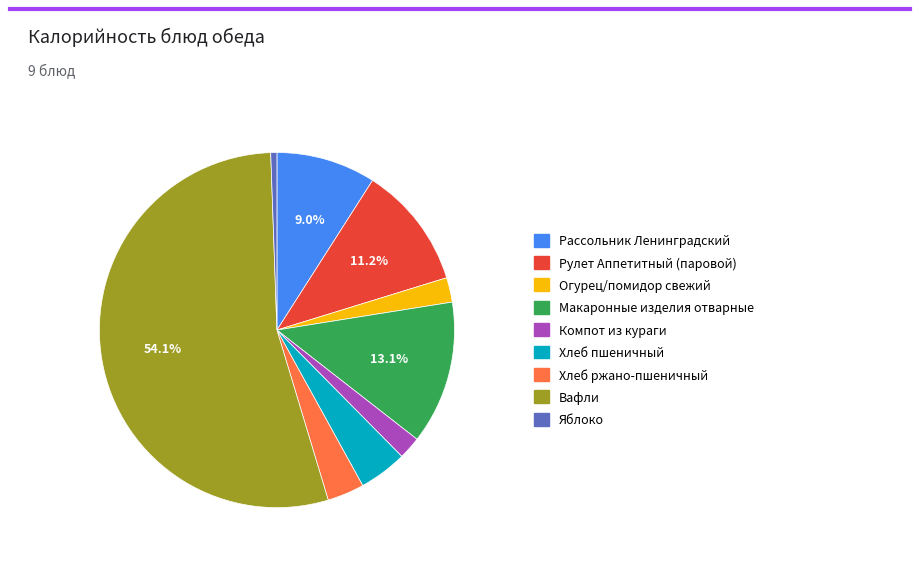

Is the sum of Рассольник Ленинградский and Яблоко greater than half?

No